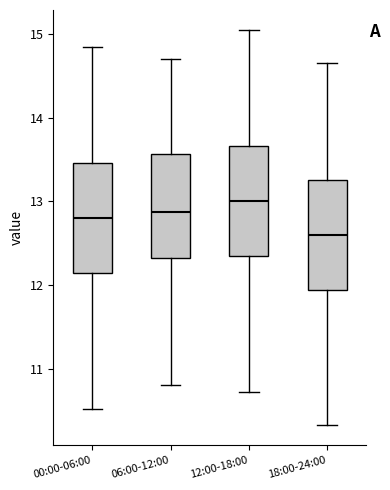

Where is the upper edge of the box for 06:00-12:00 on the y-axis? The values are not printed on the chart, so give them approximately, as read against the axis.

13.6